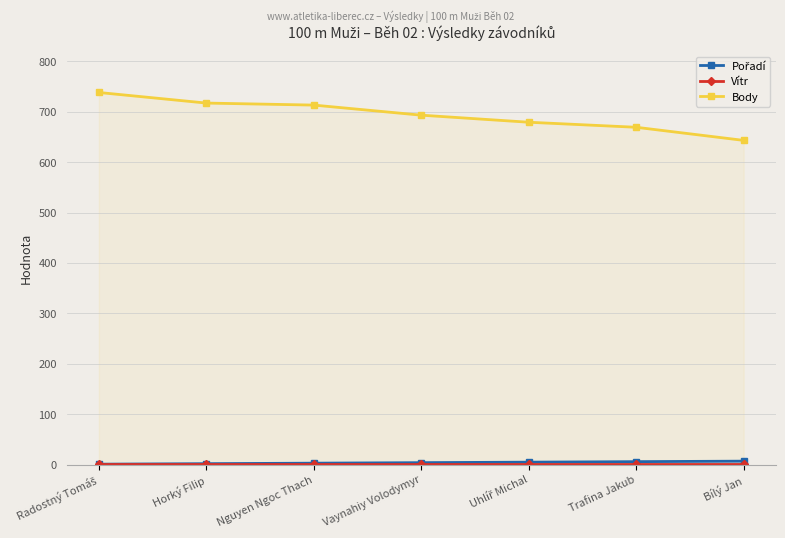

What are all the series names shown in the legend?

Pořadí, Vítr, Body